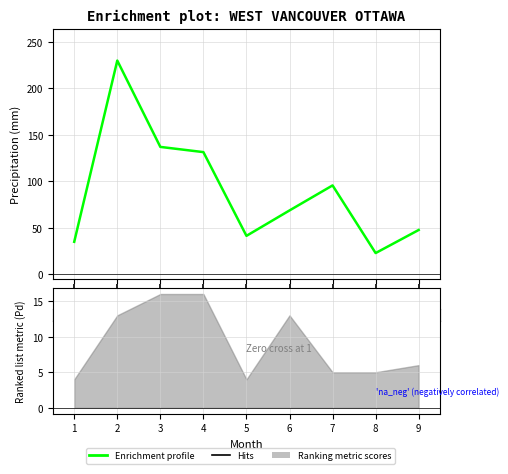

Is it true that Pd equals 16.0 at 3?

True